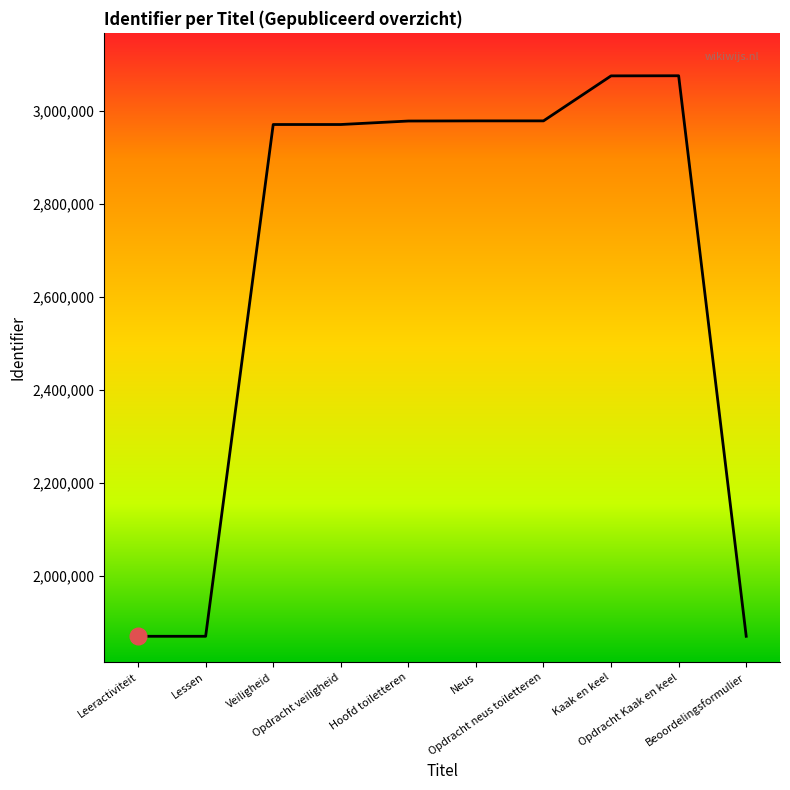

What is the smallest value displayed?

1870345